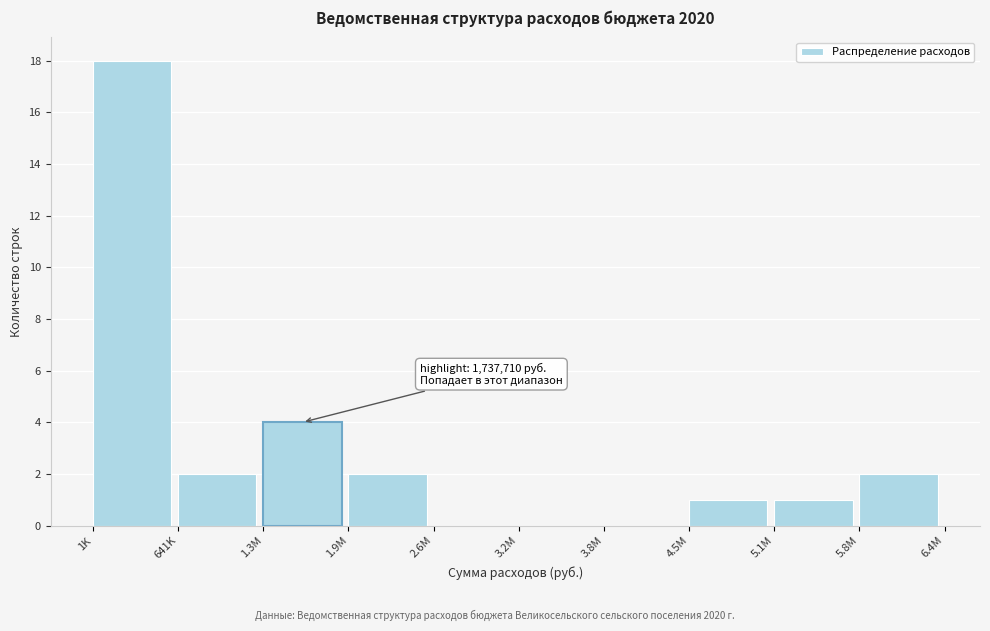

Reading left to right, list all the values displayed in this chart.

1K=18	641K=2	1.3M=4	1.9M=2	2.6M=0	3.2M=0	3.8M=0	4.5M=1	5.1M=1	5.8M=2